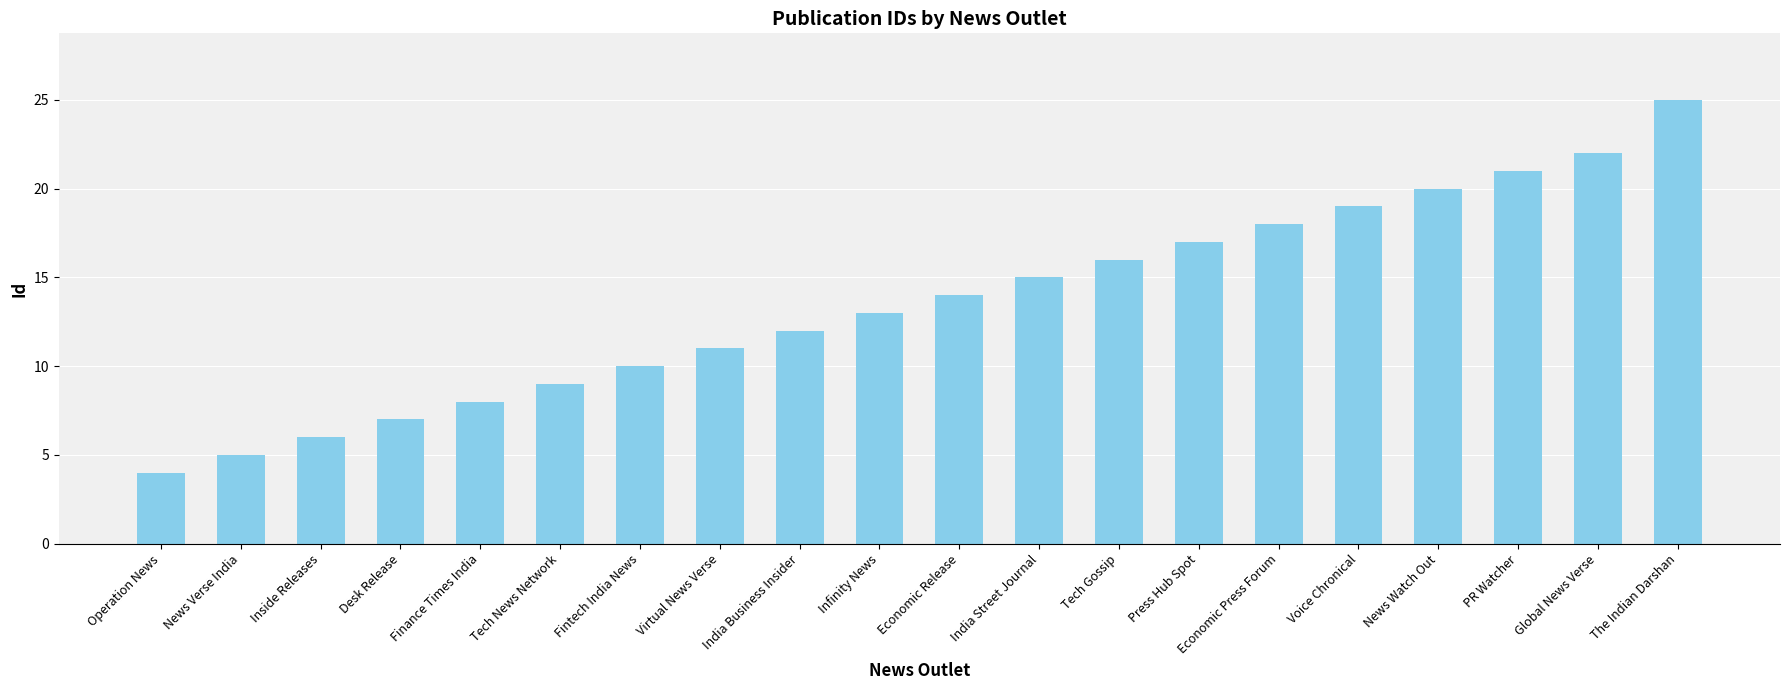

Are the bars horizontal?

No